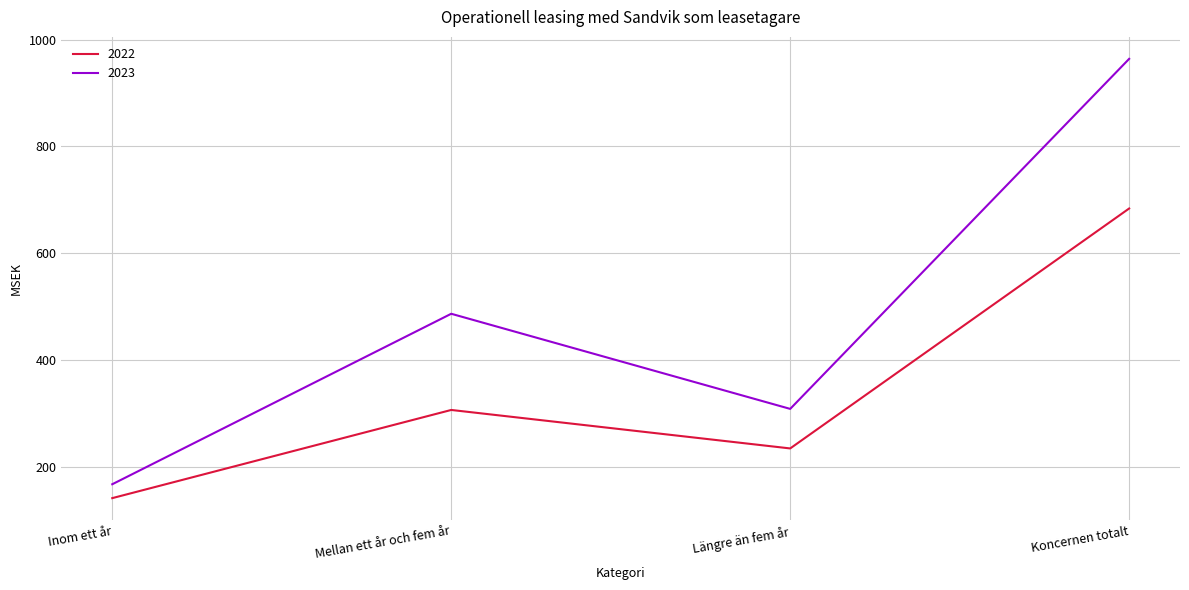

How many interior local peaks does the 2022 series have?

1